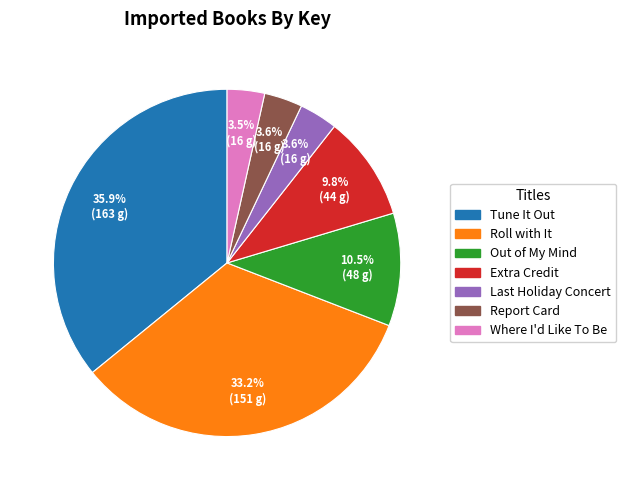

Is the sum of Where I'd Like To Be and Roll with It greater than half?

No